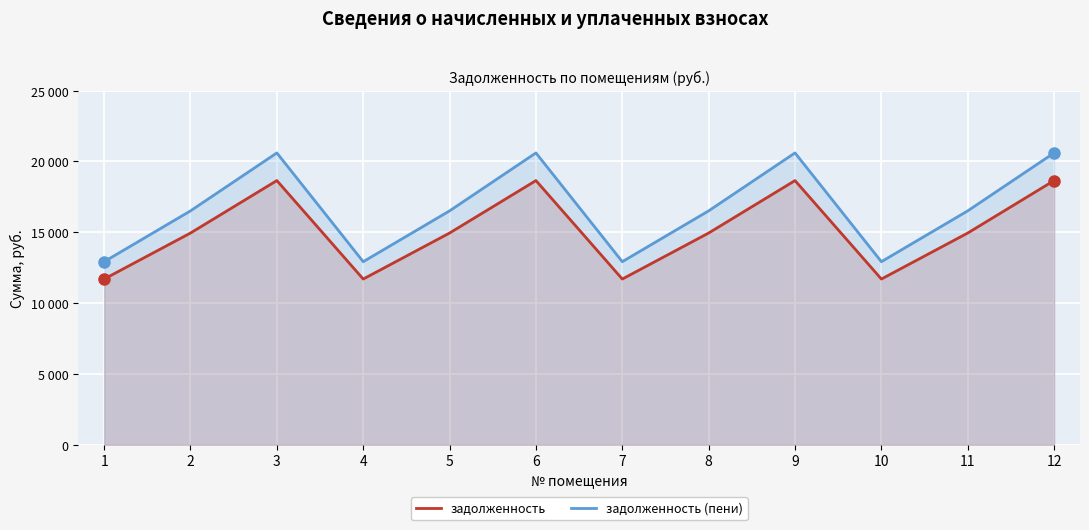

What is the value of the задолженность point at the 9th from the left?

18645.8